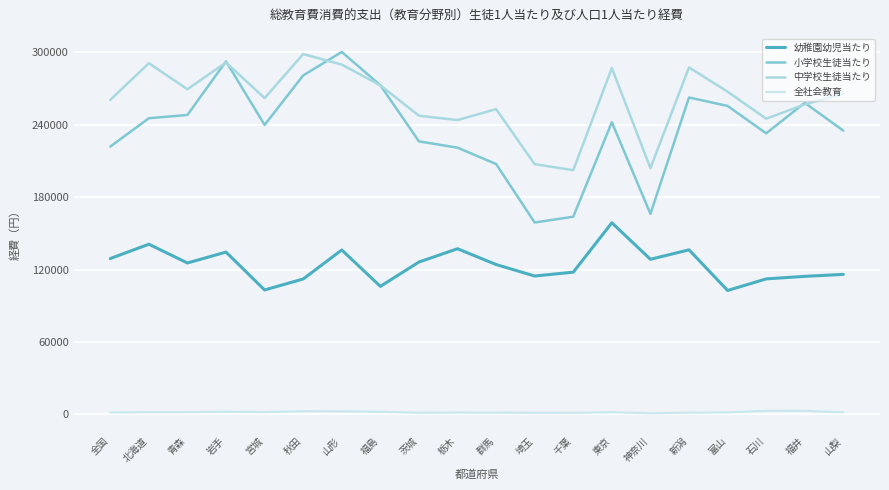

How many lines are shown in the chart?

4